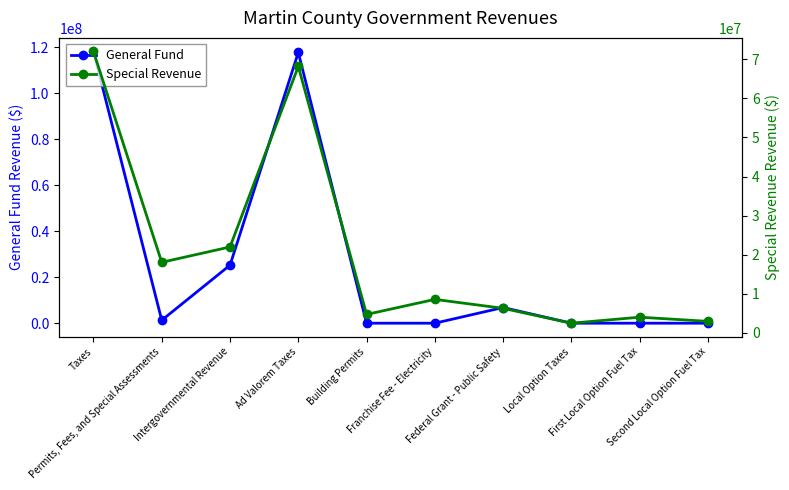

Which series changed the most between Taxes and Second Local Option Fuel Tax?

General Fund